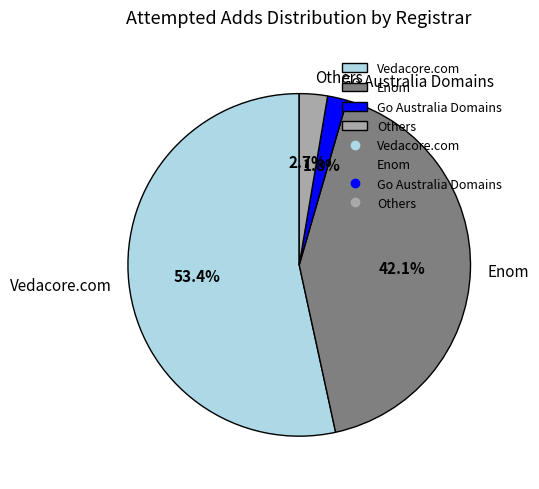

What percentage do Enom and Vedacore.com together represent?

95.5%